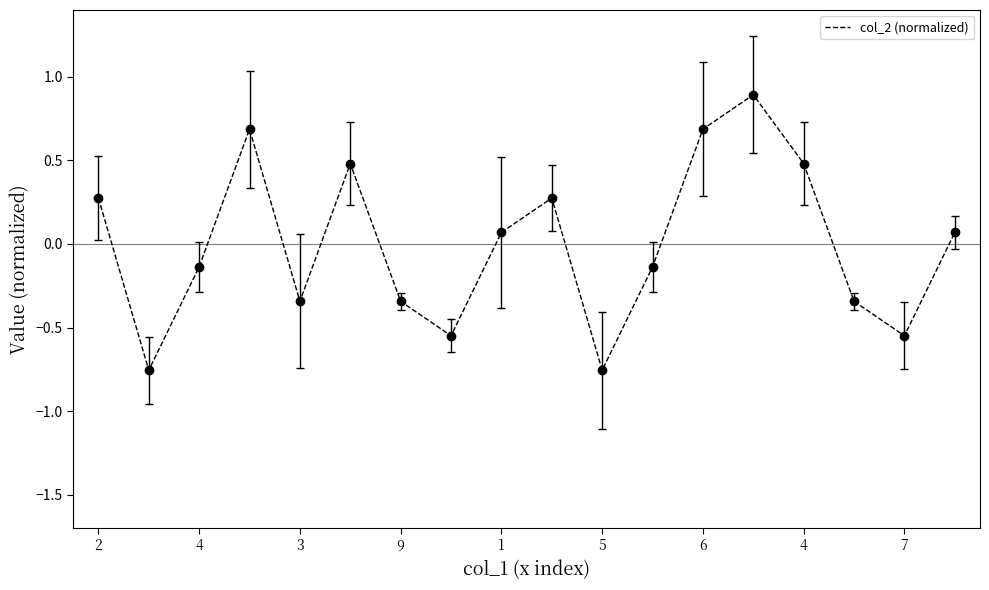

What is the difference between the maximum and minimum values?

1.6